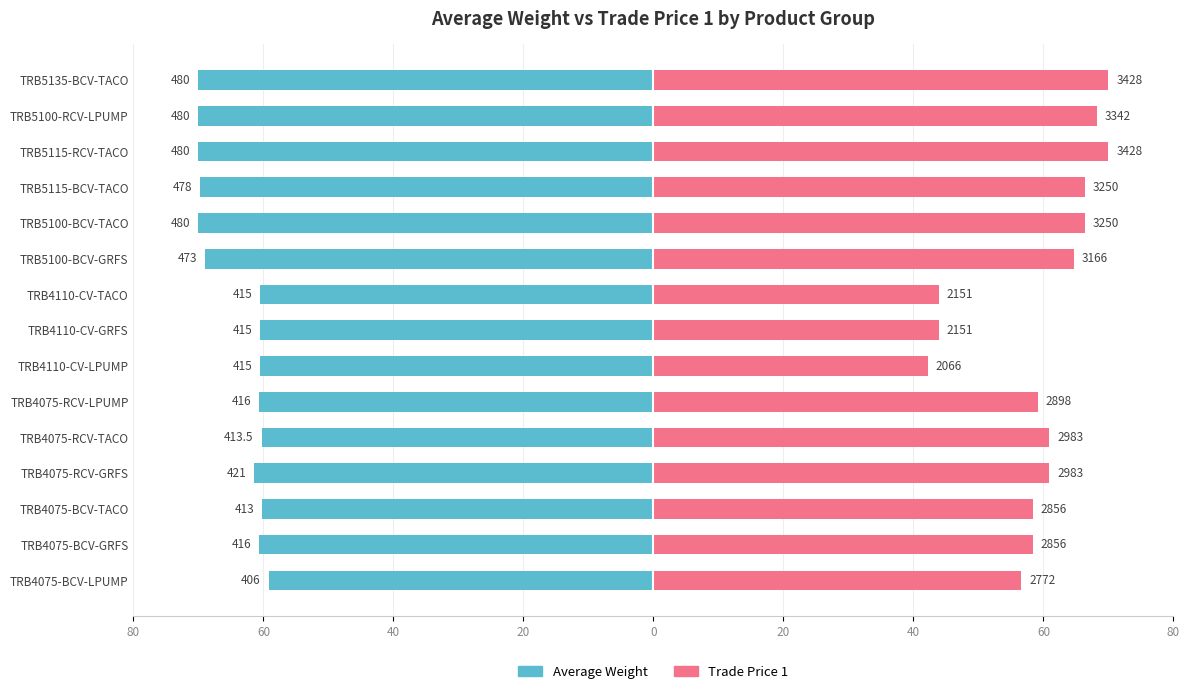

Does the chart contain stacked bars?

No